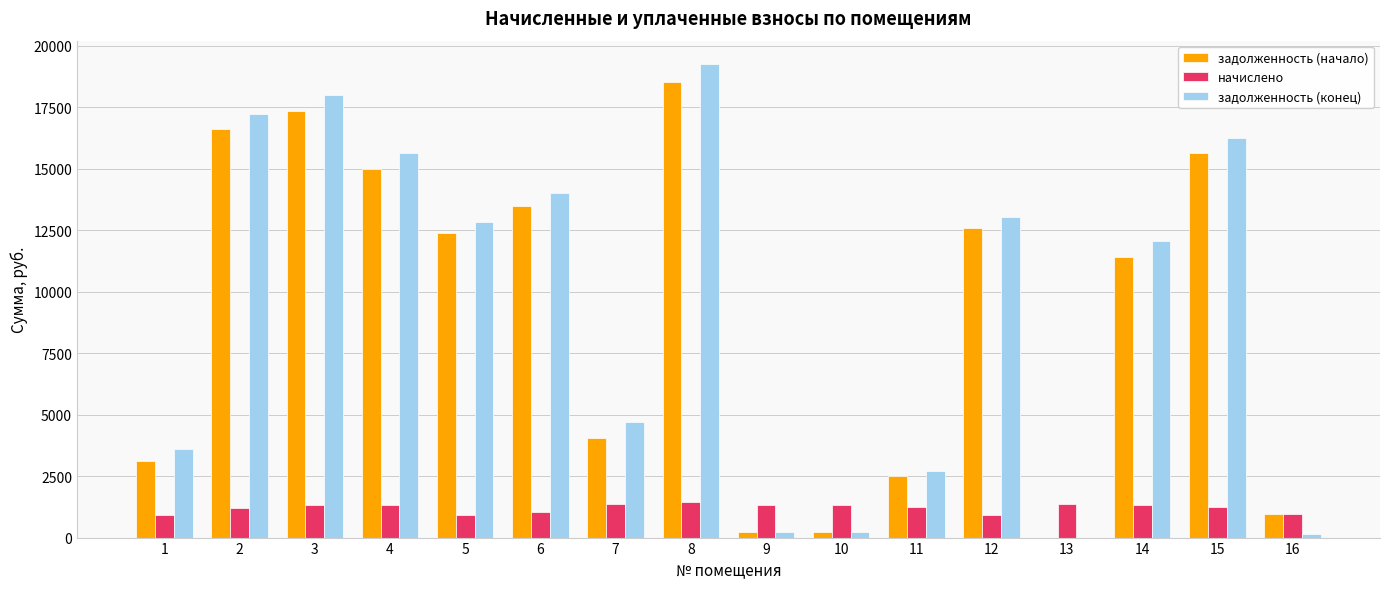

What is the sum of the задолженность (конец) values at 15 and 1?

19846.4